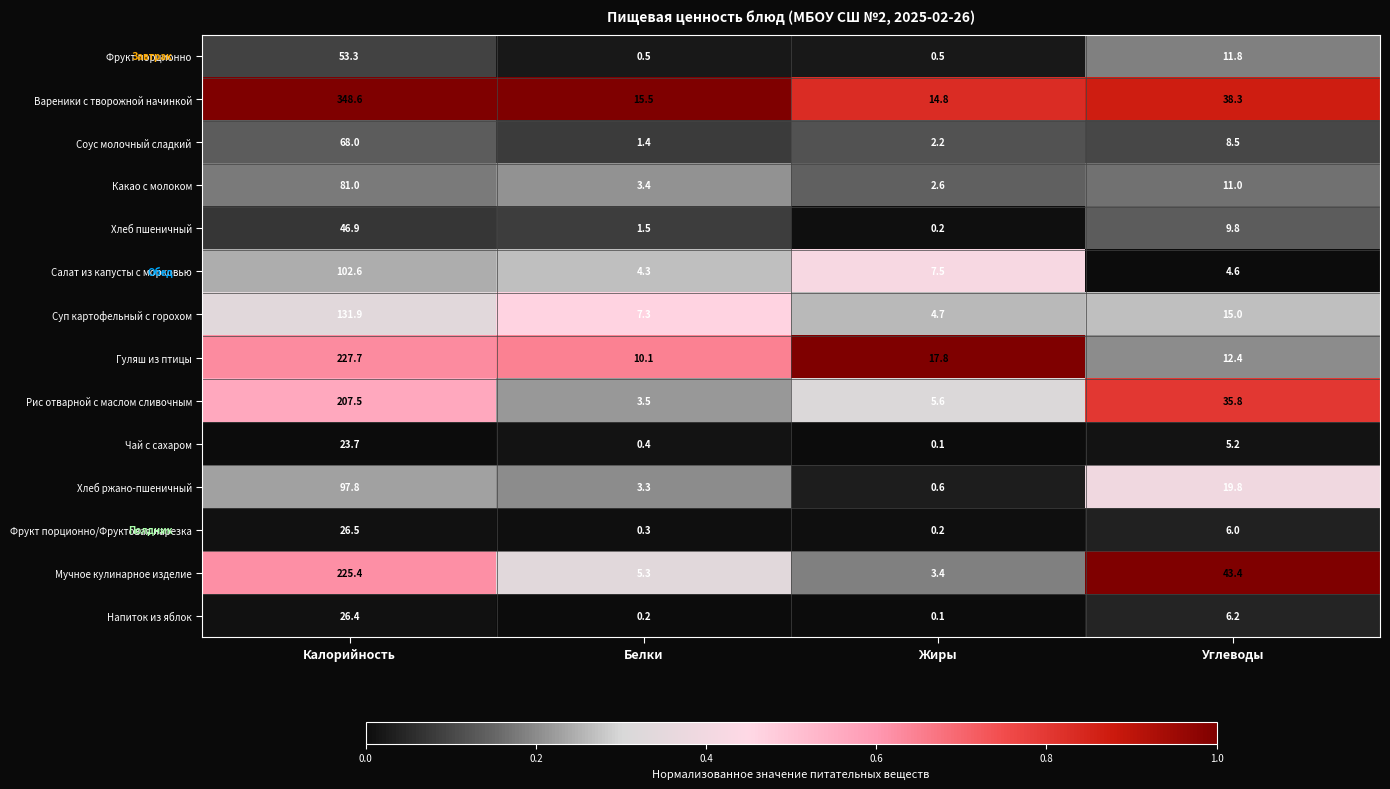

Which category has the highest value across all series?

Калорийность